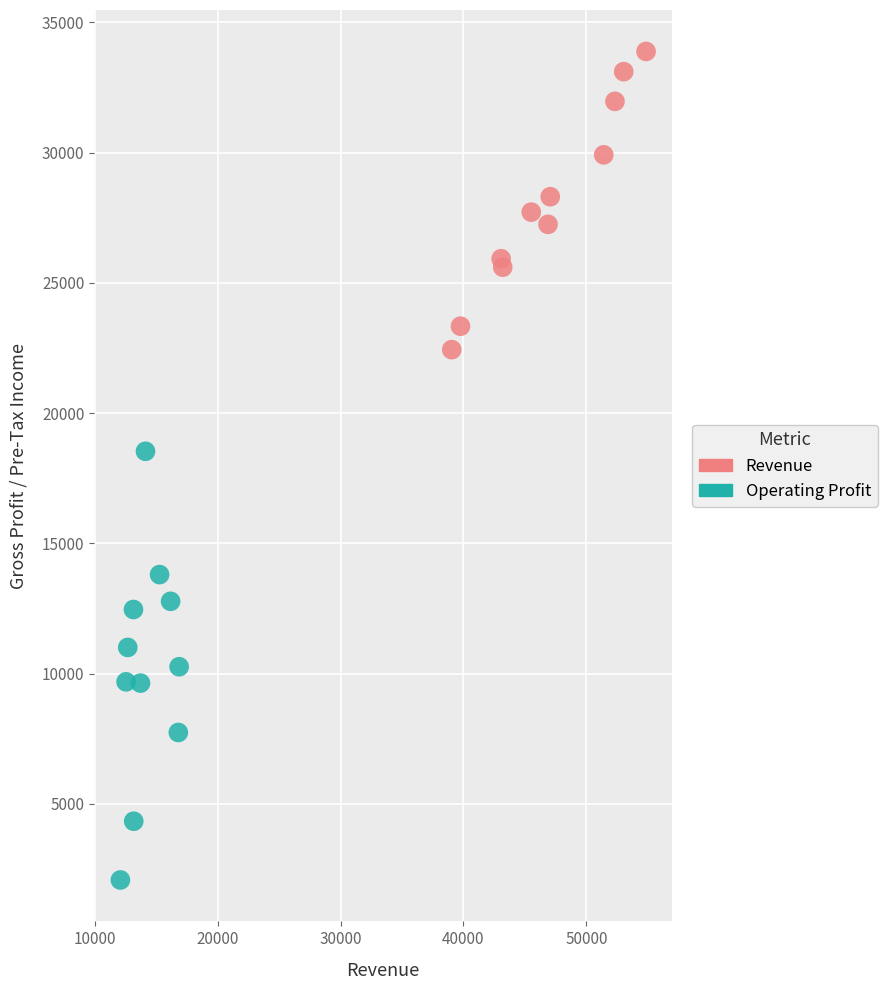

Which series reaches the minimum Y coordinate?

Operating Profit